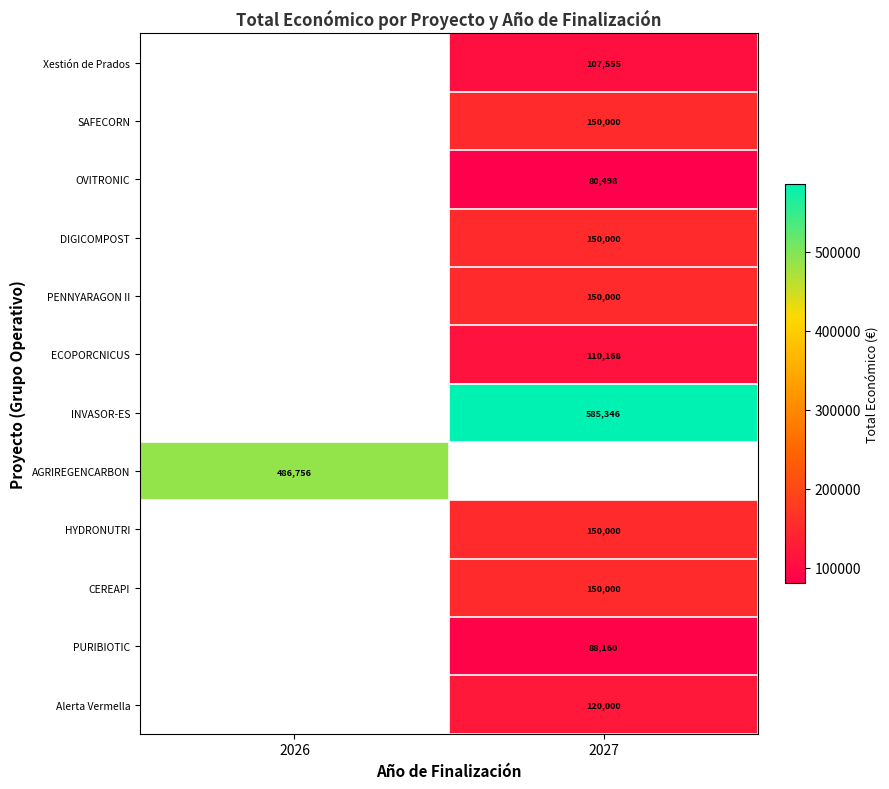

At which category does the chart reach its minimum across all series?

2027